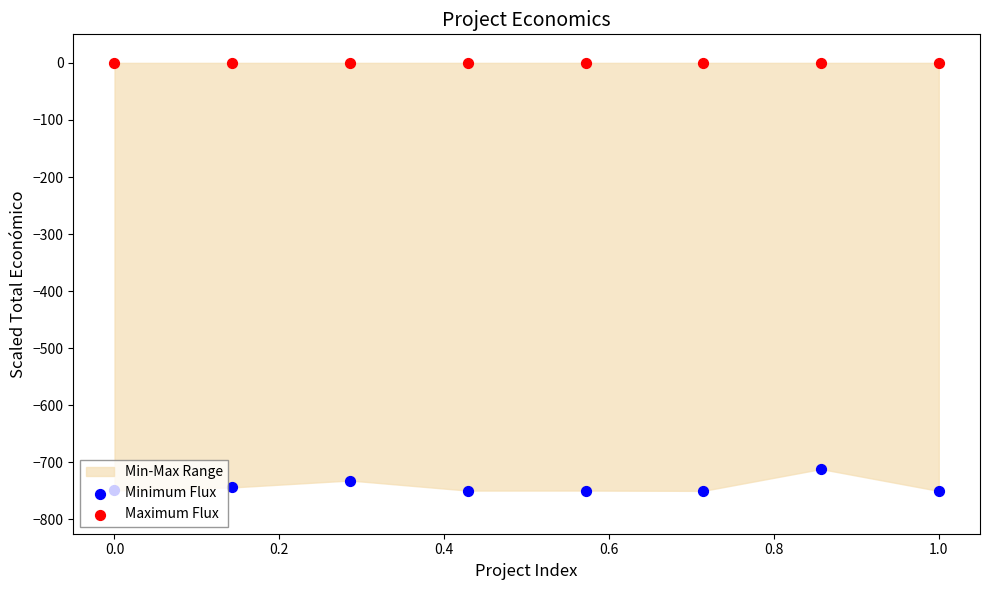

What is the total value across all series at 0.4?

-749.4